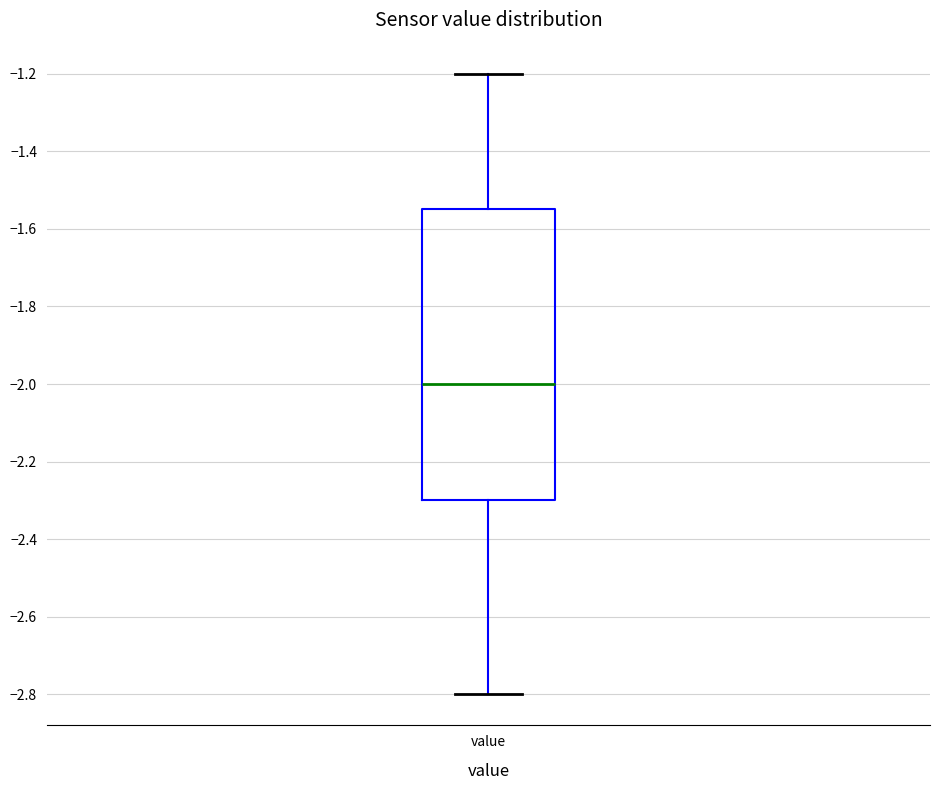

Transcribe this box plot: give where the median line is, the range the box spans, and where the two whiskers end, as read against the y-axis. The values are not printed on the chart, so give them approximately, as read against the axis.

median -2.00, box -2.30 to -1.54, whiskers -2.80 to -1.20